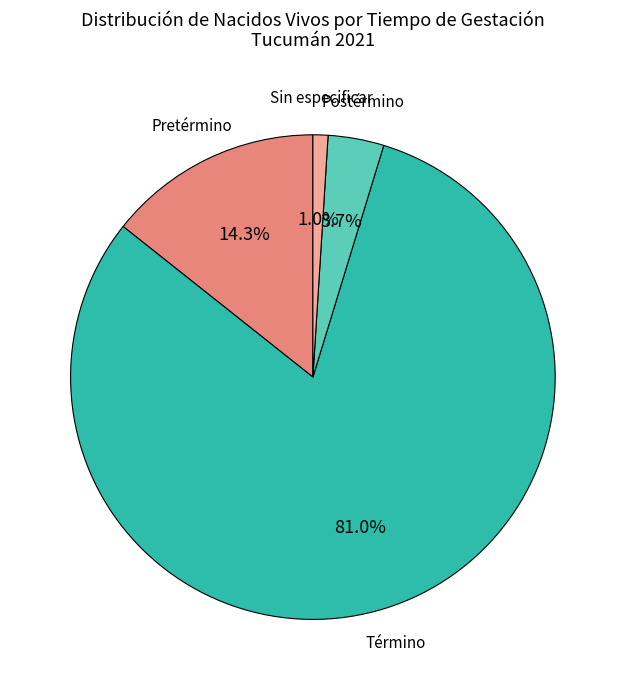

Is there any slice that represents more than half of the pie?

Yes